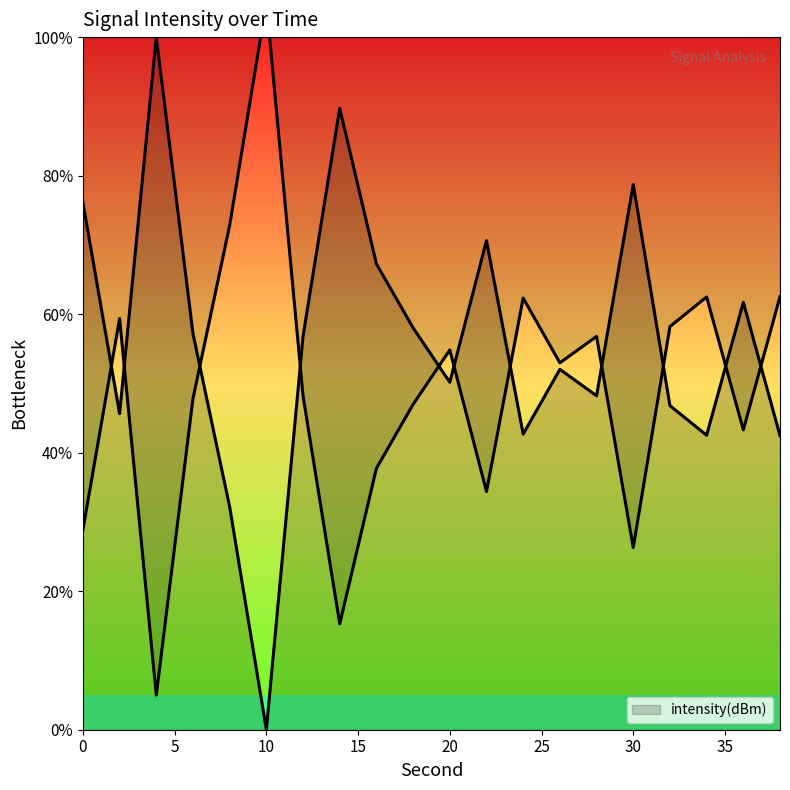

Rank the categories by value from lowest to highest.

10, 8, 38, 34, 24, 2, 32, 28, 20, 26, 12, 6, 18, 36, 16, 22, 0, 30, 14, 4